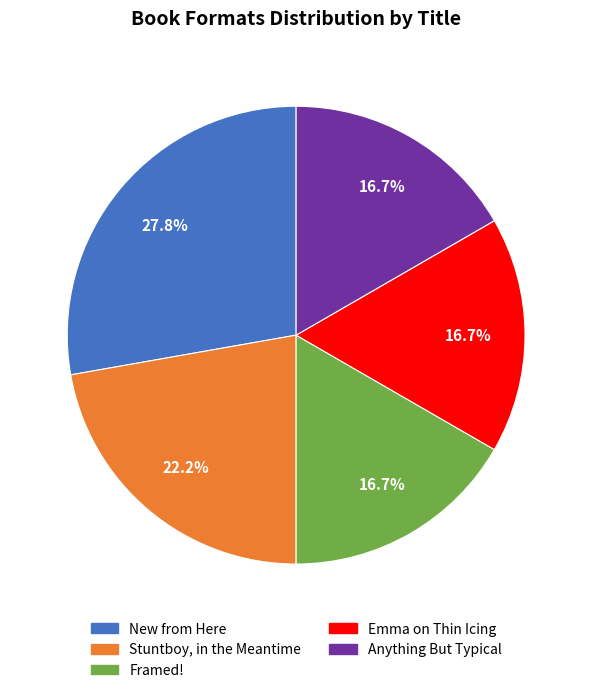

Which has a higher value, New from Here or Stuntboy, in the Meantime?

New from Here